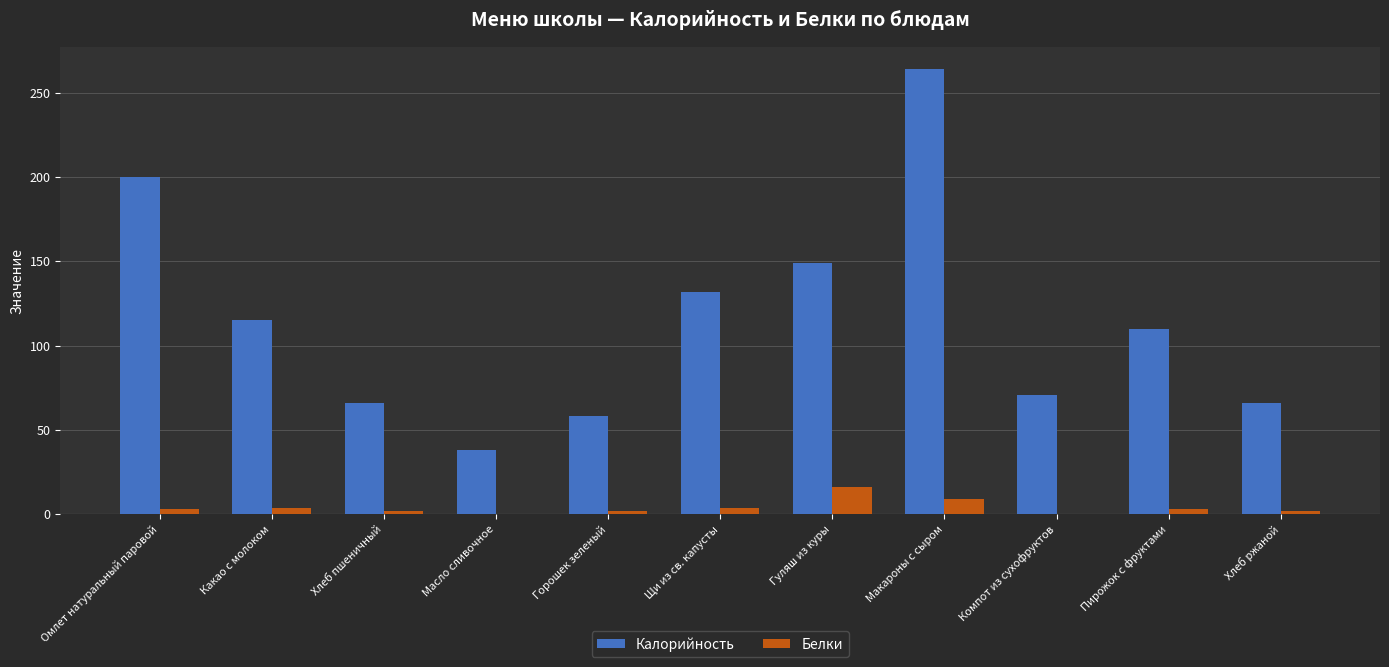

How many groups of bars are there?

11